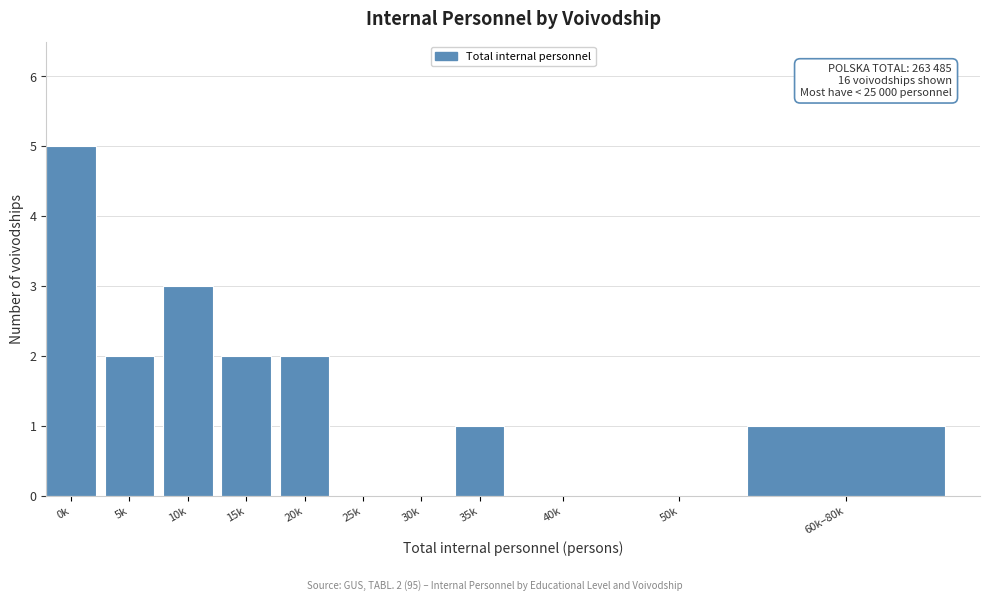

Reading right to left, what are all the values shown in this chart?

60k–80k=1	50k=0	40k=0	35k=1	30k=0	25k=0	20k=2	15k=2	10k=3	5k=2	0k=5